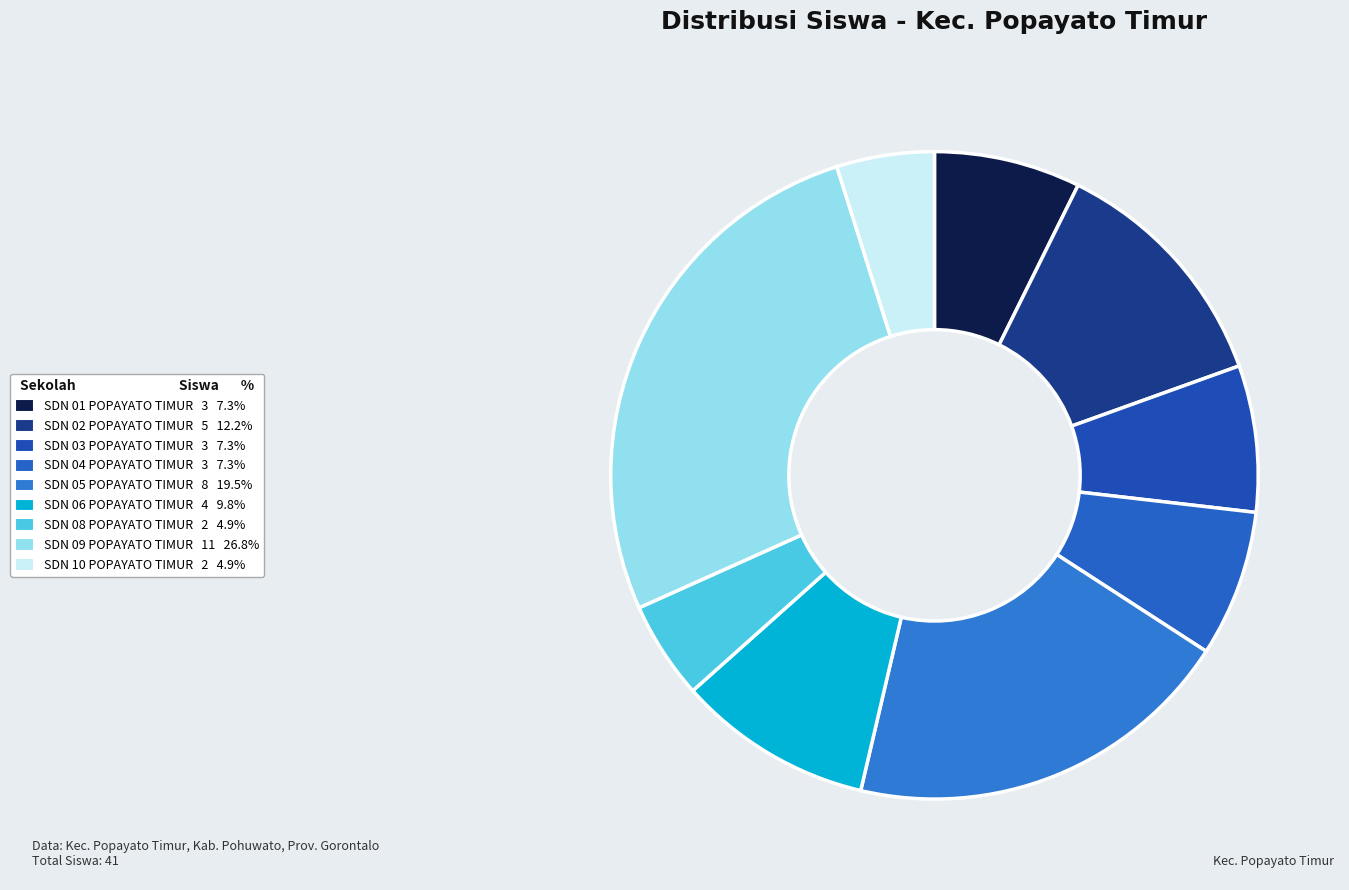

True or false: SDN 06 POPAYATO TIMUR accounts for 1% of the total.

False